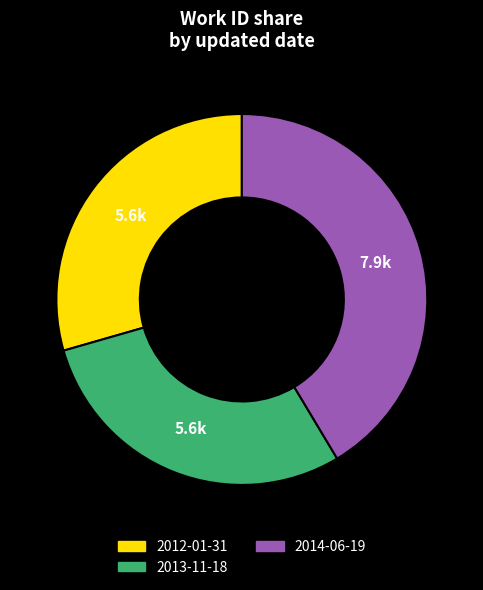

What is the ratio of the value at 2013-11-18 to the value at 2012-01-31?

1.0